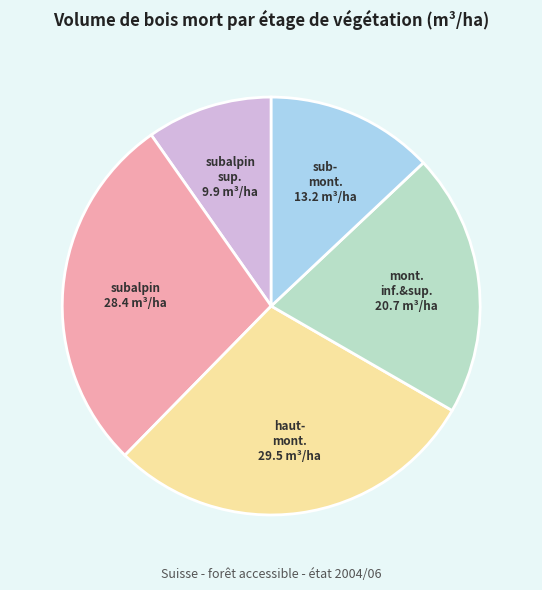

Is there any slice that represents more than half of the pie?

No